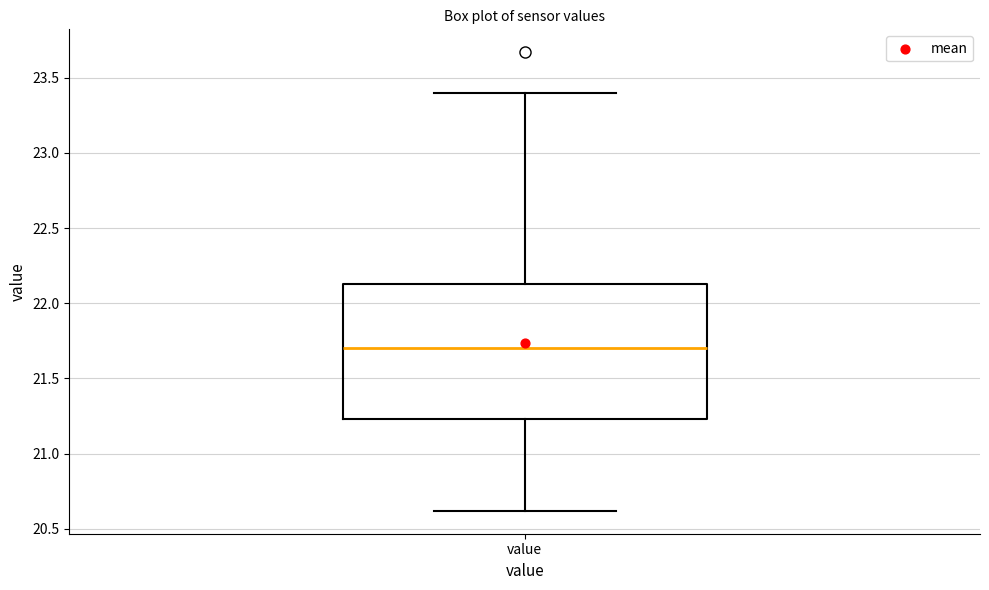

Transcribe this box plot: give where the median line is, the range the box spans, and where the two whiskers end, as read against the y-axis. The values are not printed on the chart, so give them approximately, as read against the axis.

median 21.70, box 21.25 to 22.15, whiskers 20.60 to 23.40